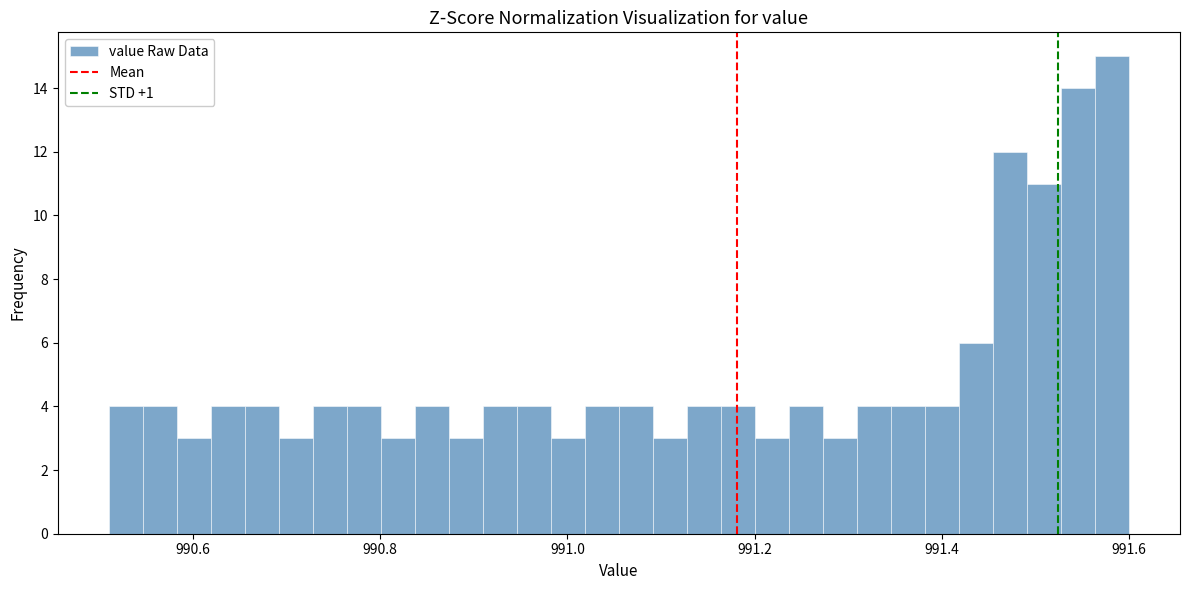

Around what value on the x-axis is the tallest bar? Give the approximate position of its centre, as read against the axis.

991.58